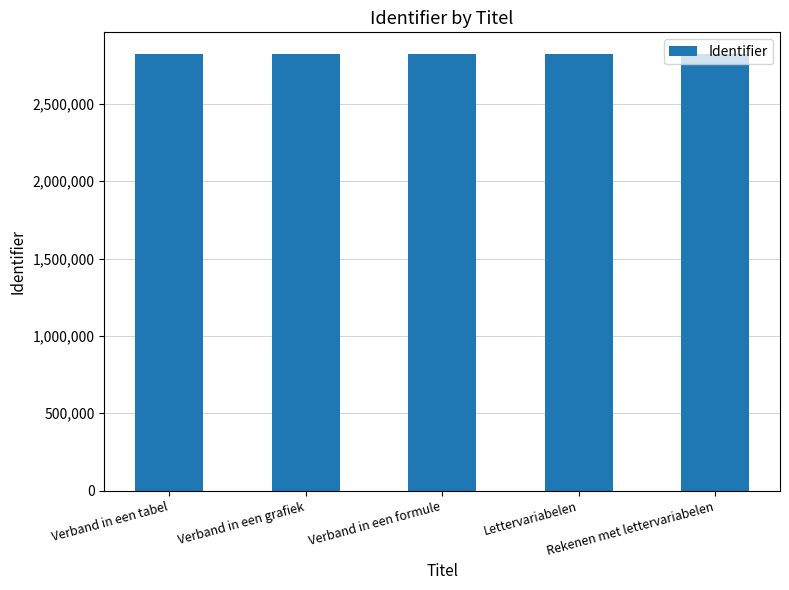

What is the value of the 5th bar from the left?

2821209